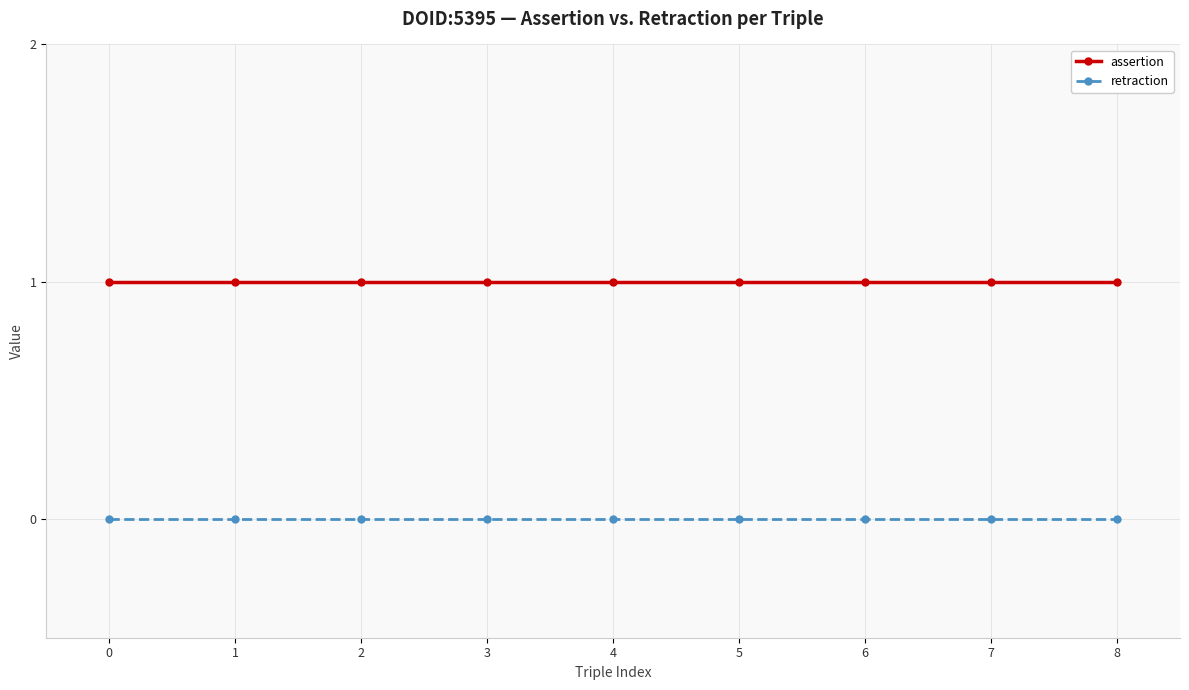

True or false: retraction and assertion intersect in this chart.

False